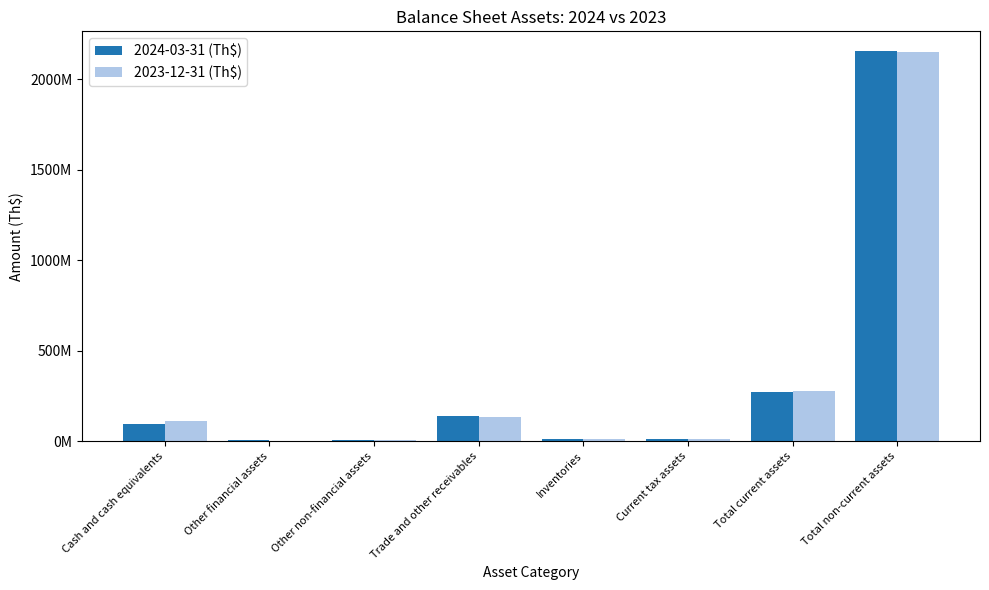

Are the bars grouped side by side (vs. stacked)?

Yes